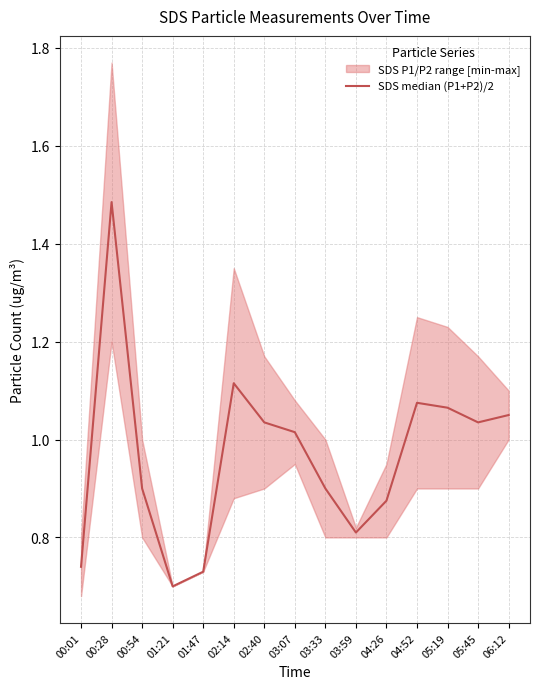

What is the approximate value at 05:19?

1.1